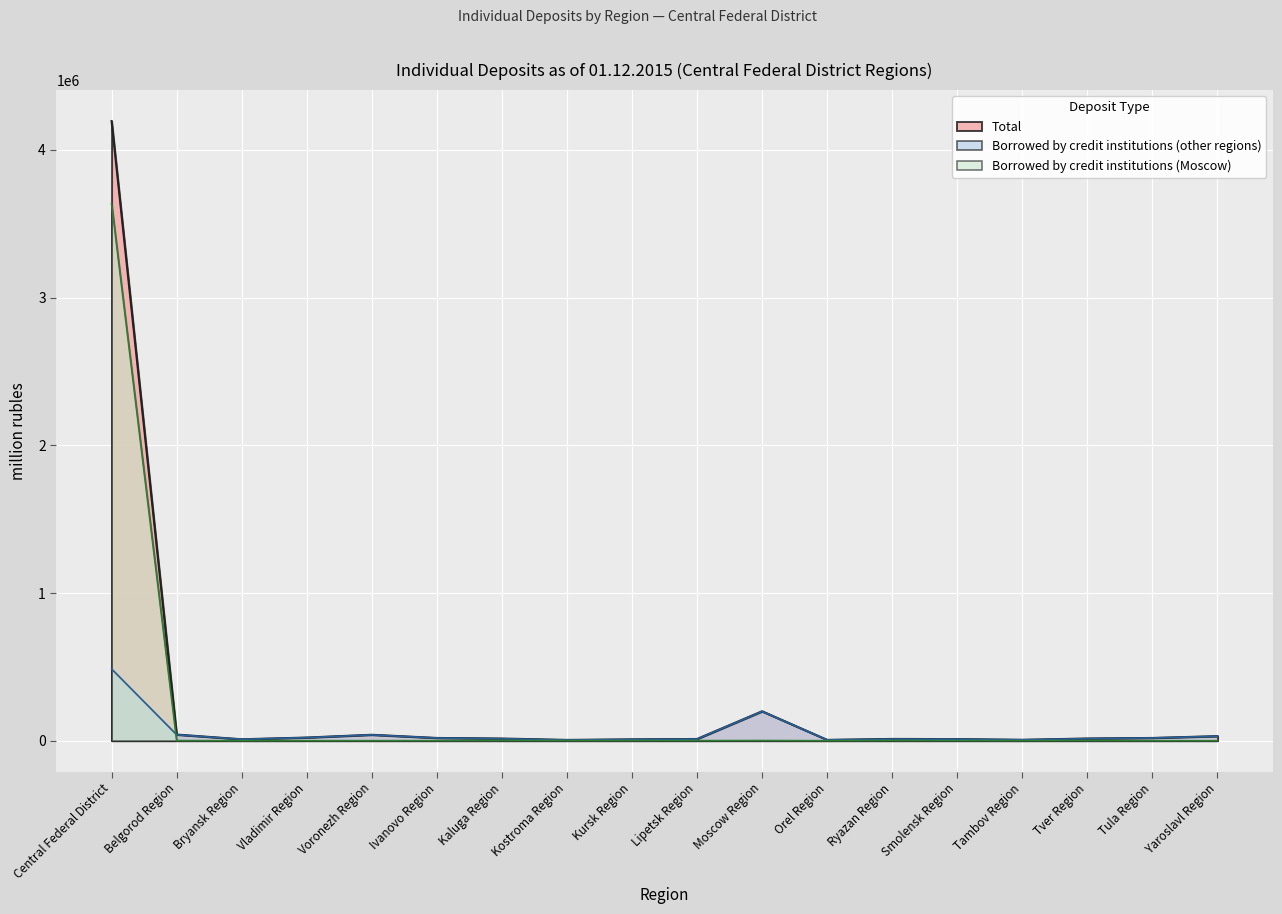

Which has a higher value, Tambov Region or Kostroma Region?

Tambov Region